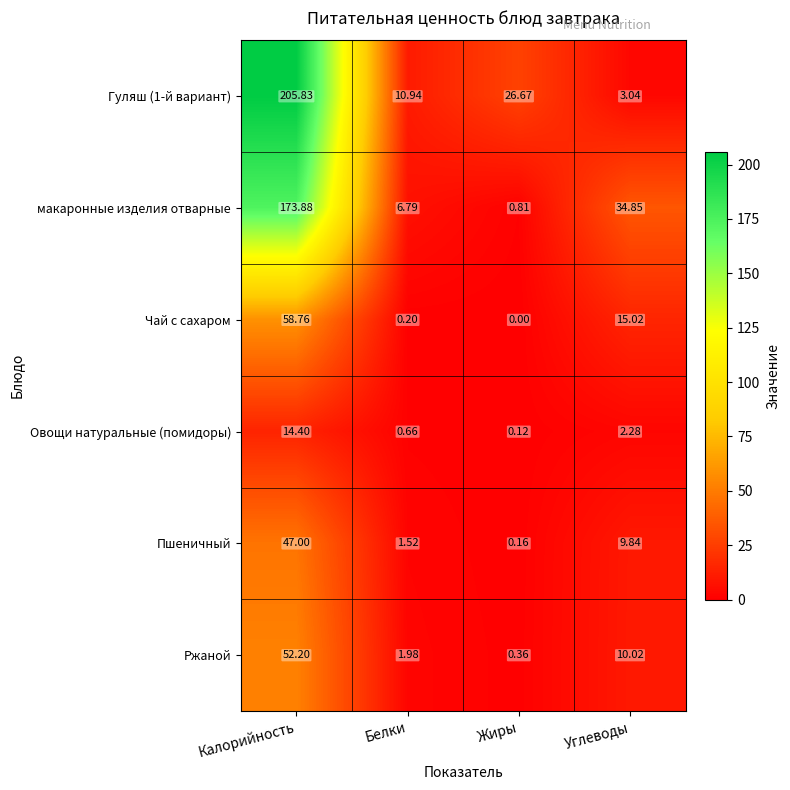

Where is Пшеничный nearest to the value 23?

Углеводы